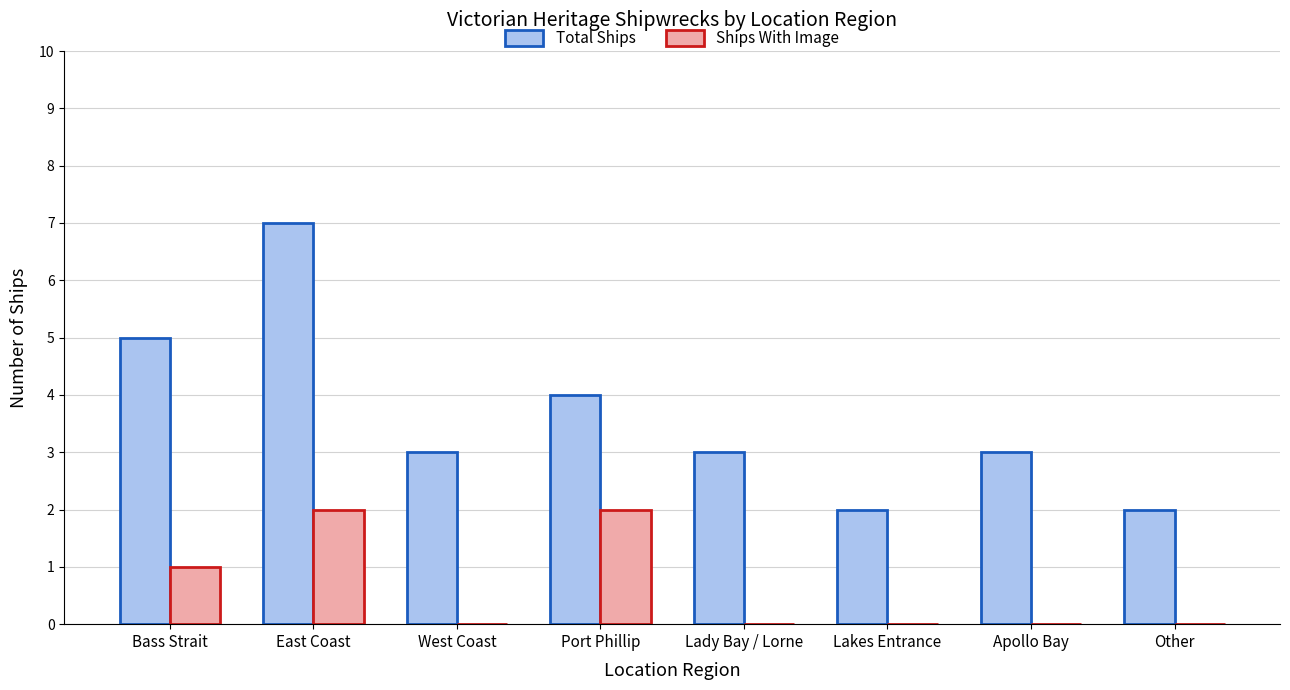

Which series has the largest total across all categories?

Total Ships